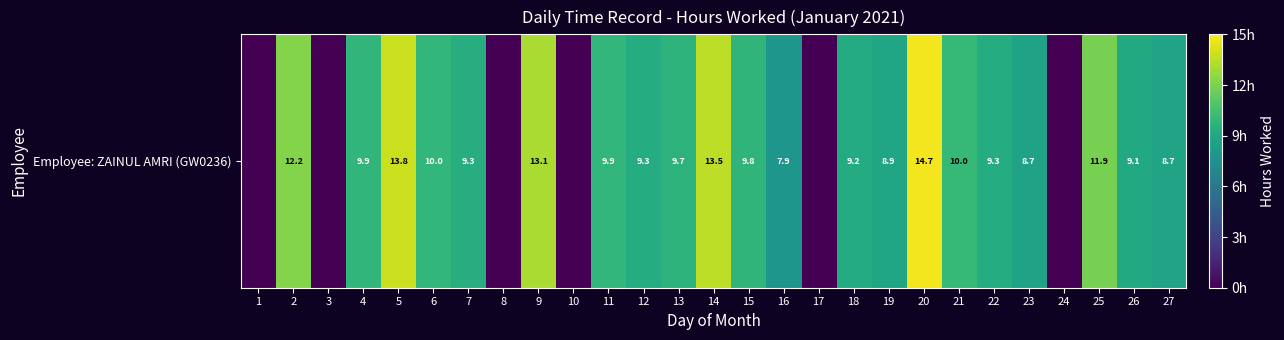

Where does the data first go above 9?

2